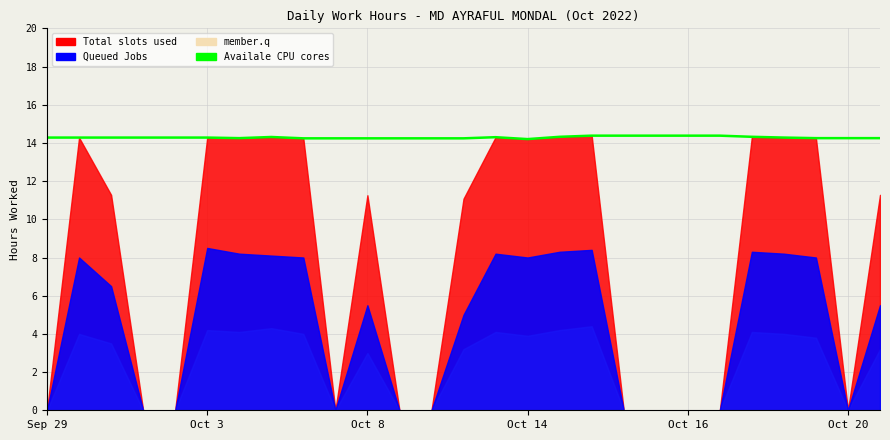

How many points are lower than both their immediate neighbors (excluding endpoints)?

2